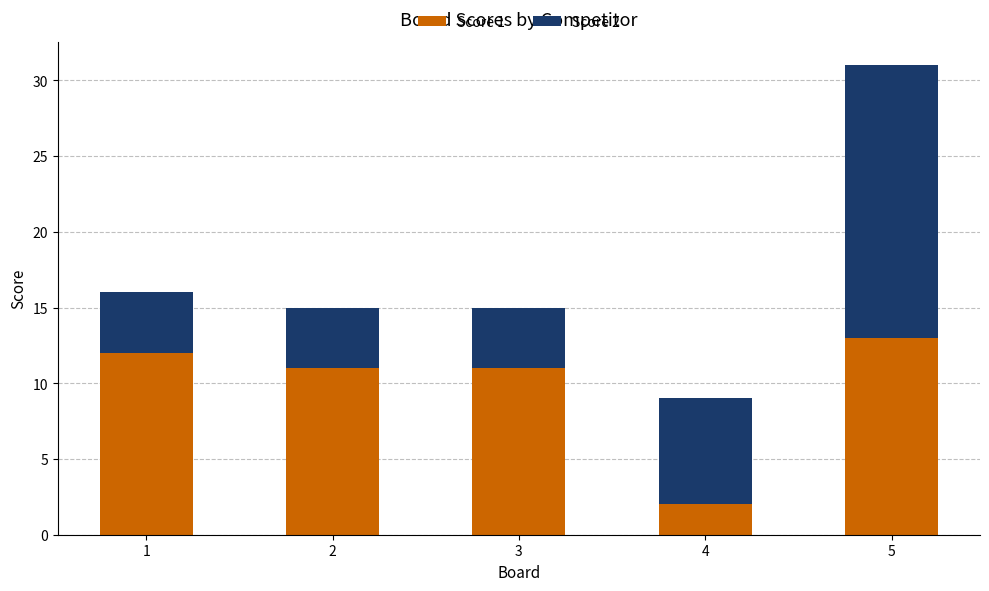

What is the value of the Score 1 bar at the 3rd from the left?

11